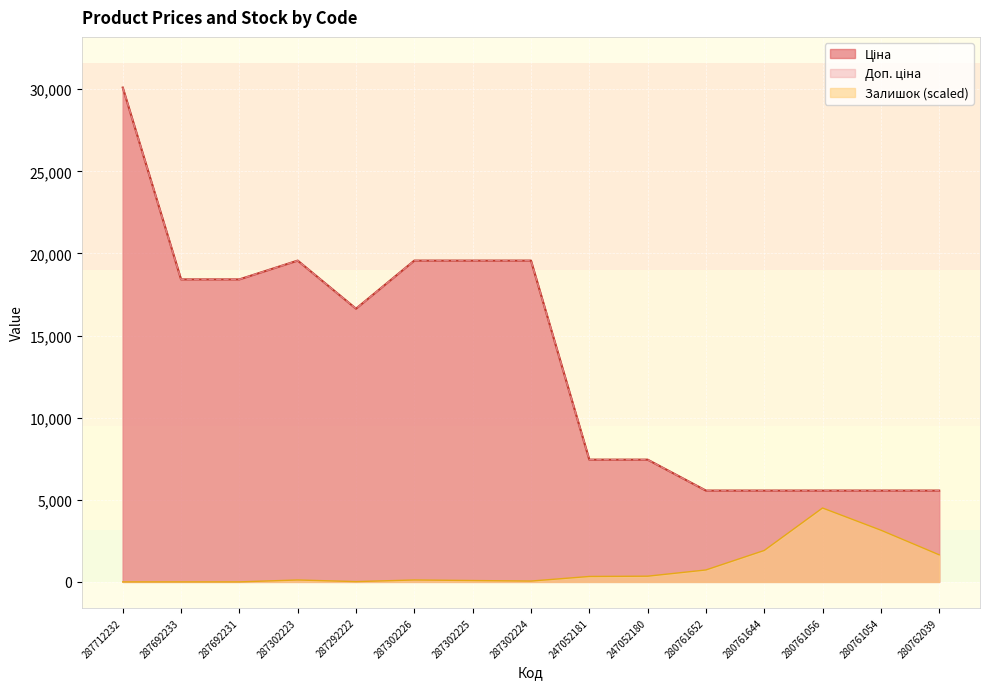

What is the sum of all Доп. ціна values?

204531.8